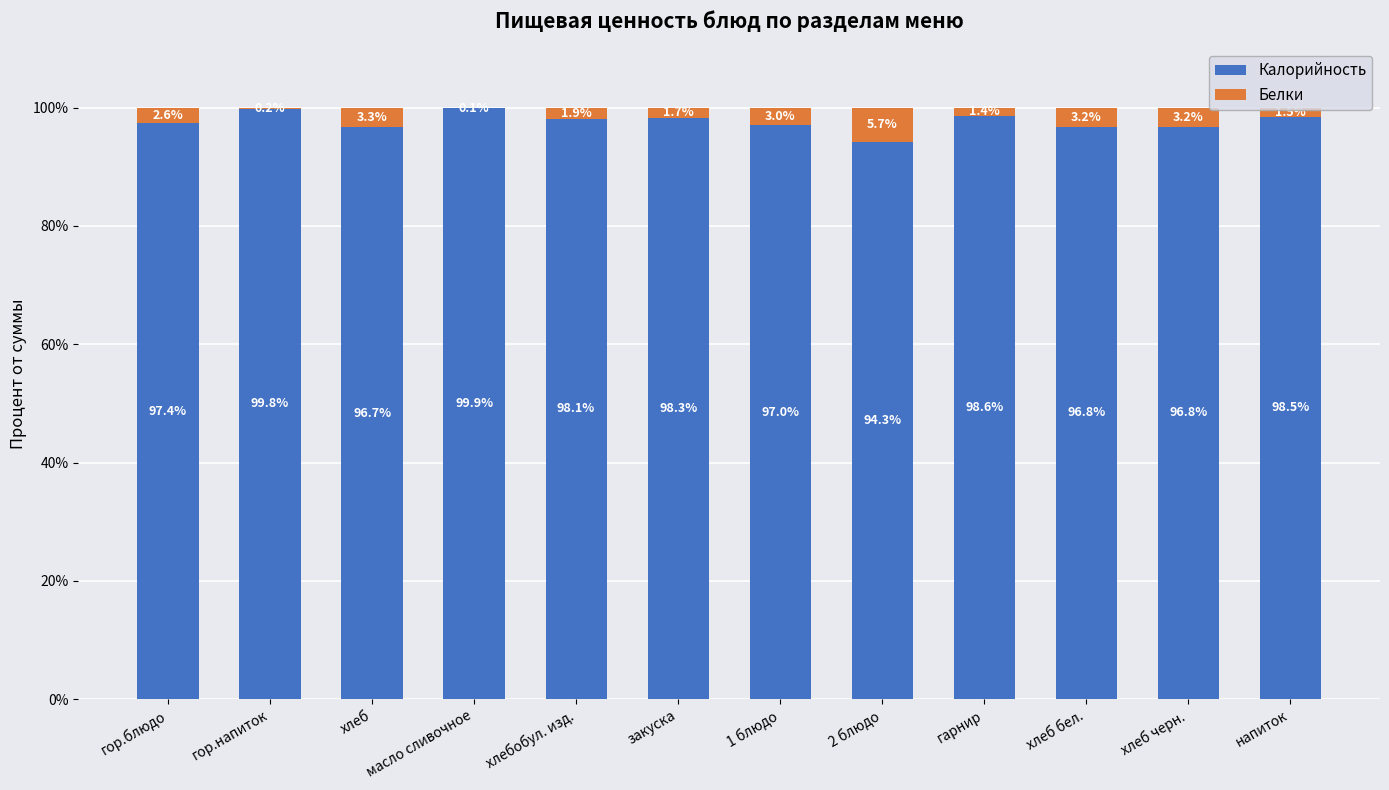

The value of Калорийность at масло сливочное is 99.9. True or false?

True